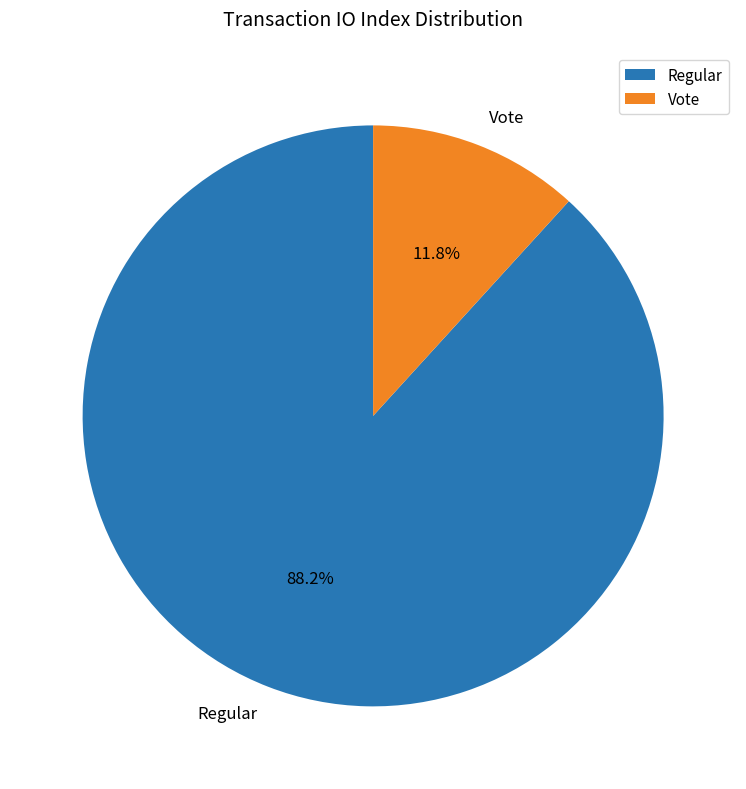

Which category has the smallest portion of the pie?

Vote